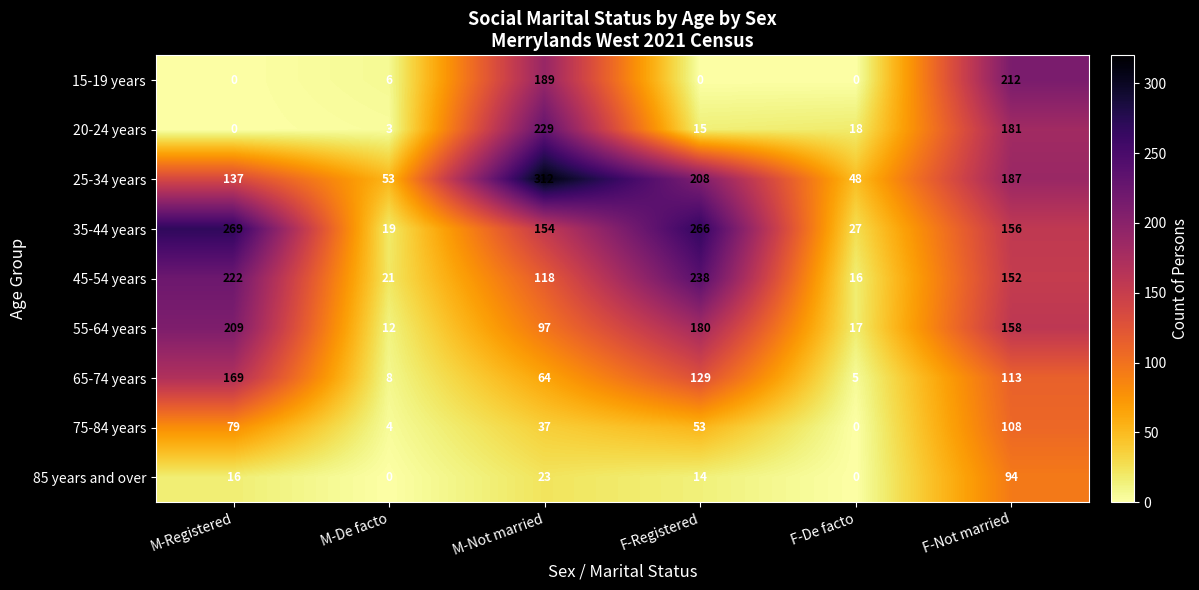

At which category is the sum across all series the highest?

F-Not married